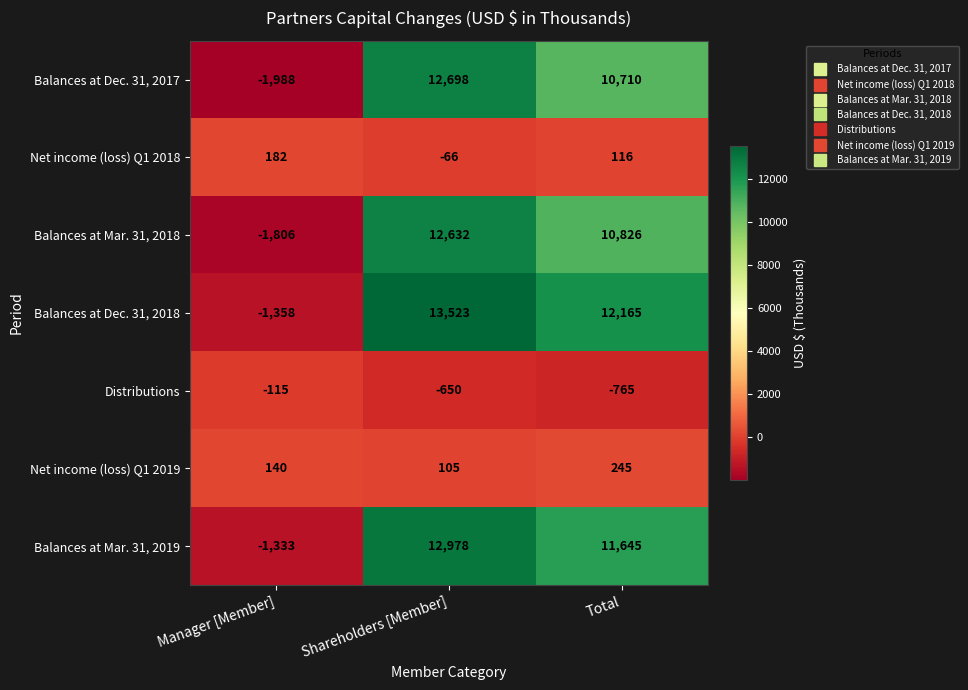

Which series changed the most between Manager [Member] and Total?

Balances at Dec. 31, 2018